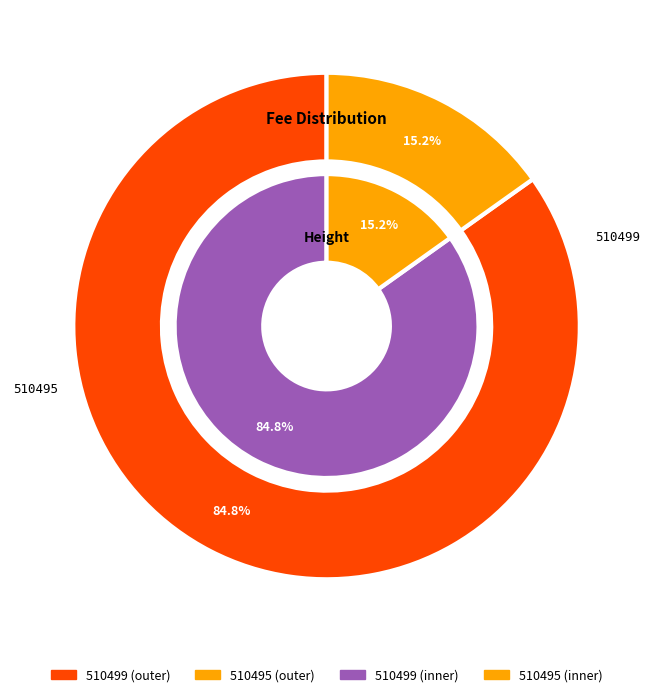

Does 510495 account for over 50% of the chart?

No